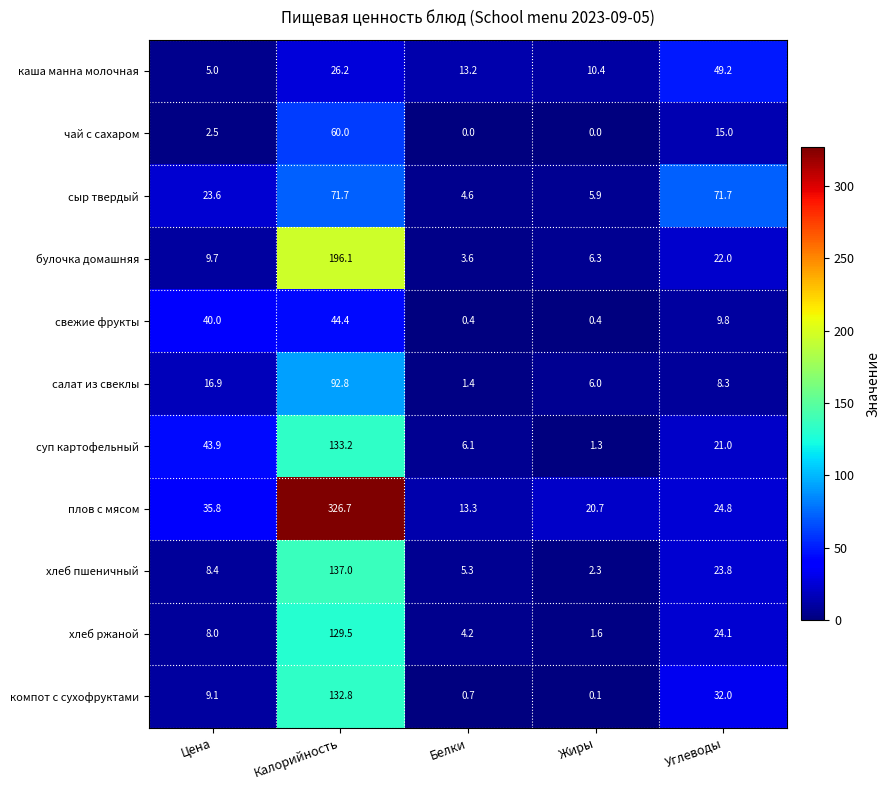

At which category is the sum across all series the highest?

Калорийность